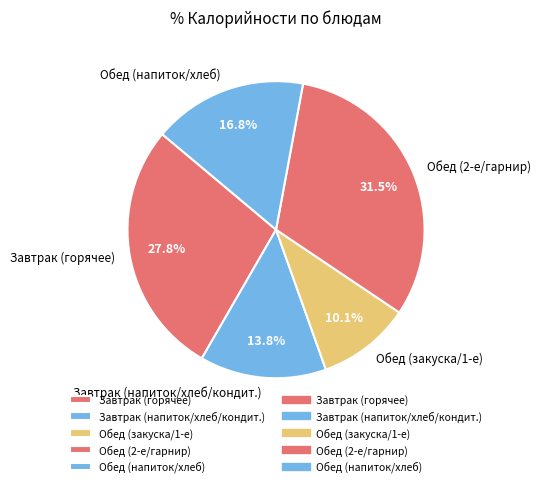

Does any single category account for the majority?

No